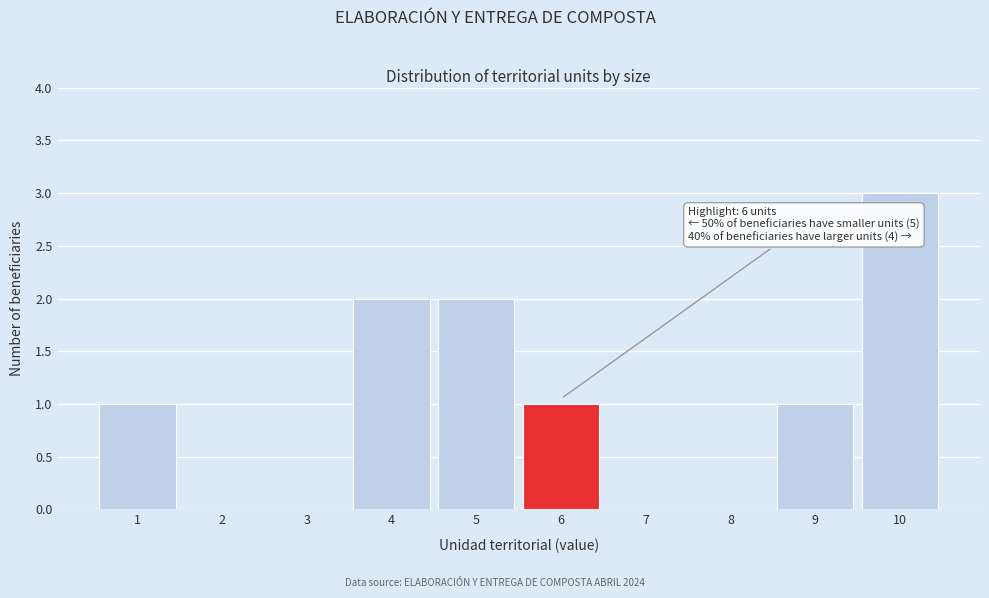

Over which range of the x-axis is the bar tallest?

9.5 to 10.5